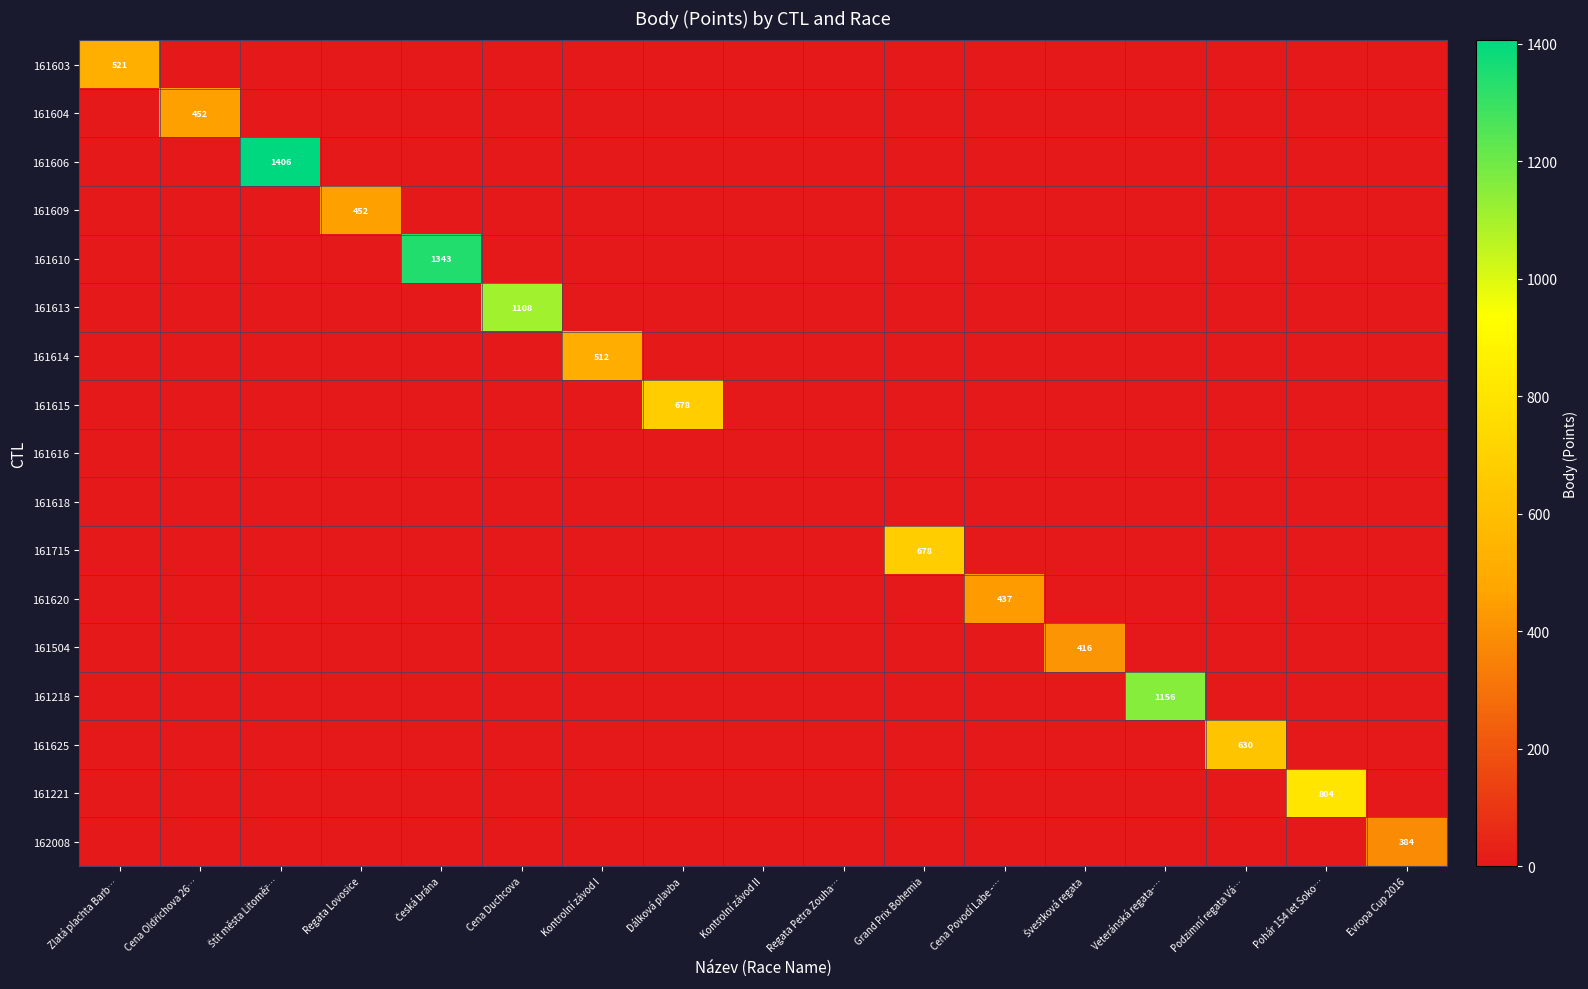

What is the average value of the 161610 series?

79